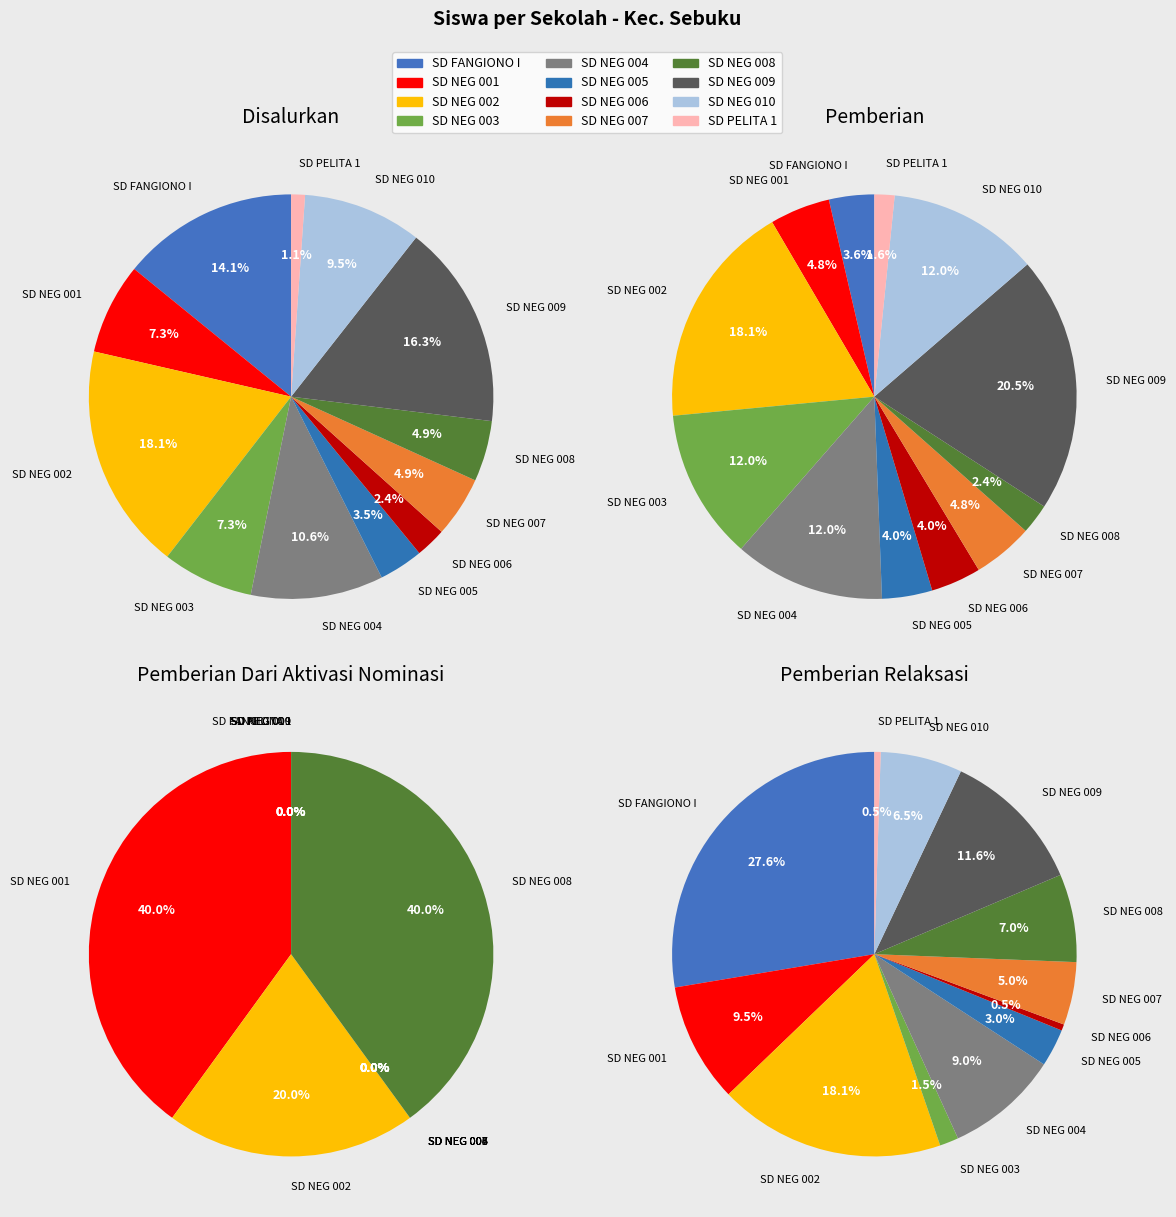

What portion of the pie excludes SD NEGERI 005 SEBUKU?

96.5%